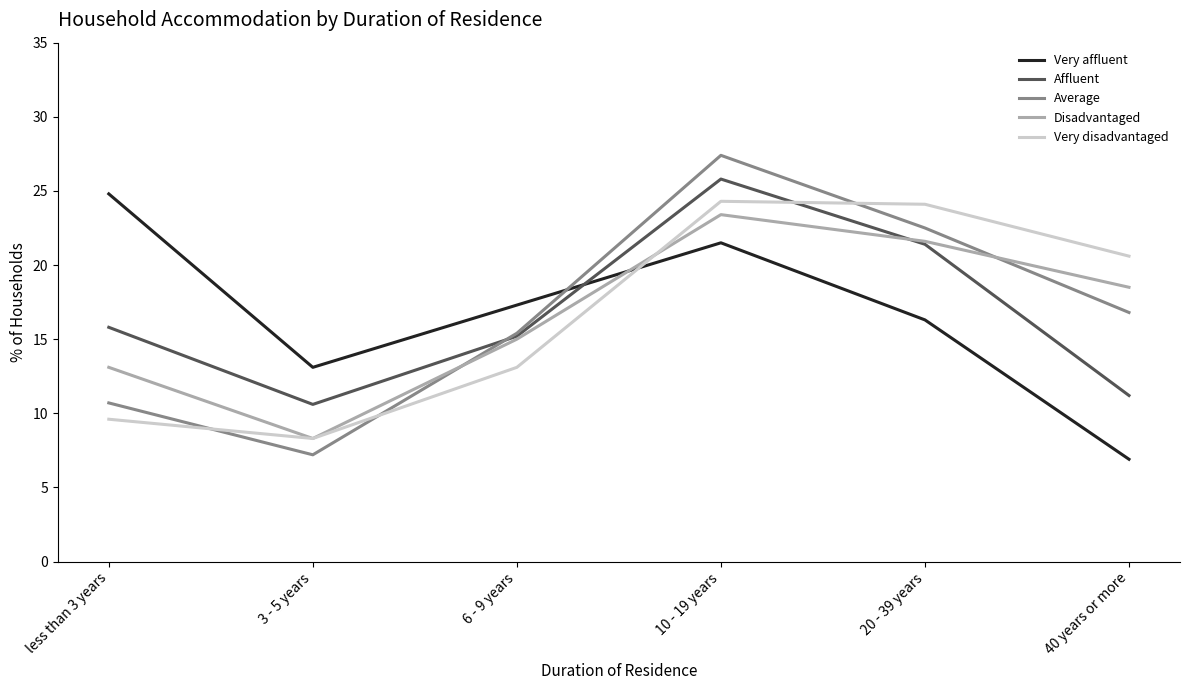

What are all the series names shown in the legend?

Very affluent, Affluent, Average, Disadvantaged, Very disadvantaged